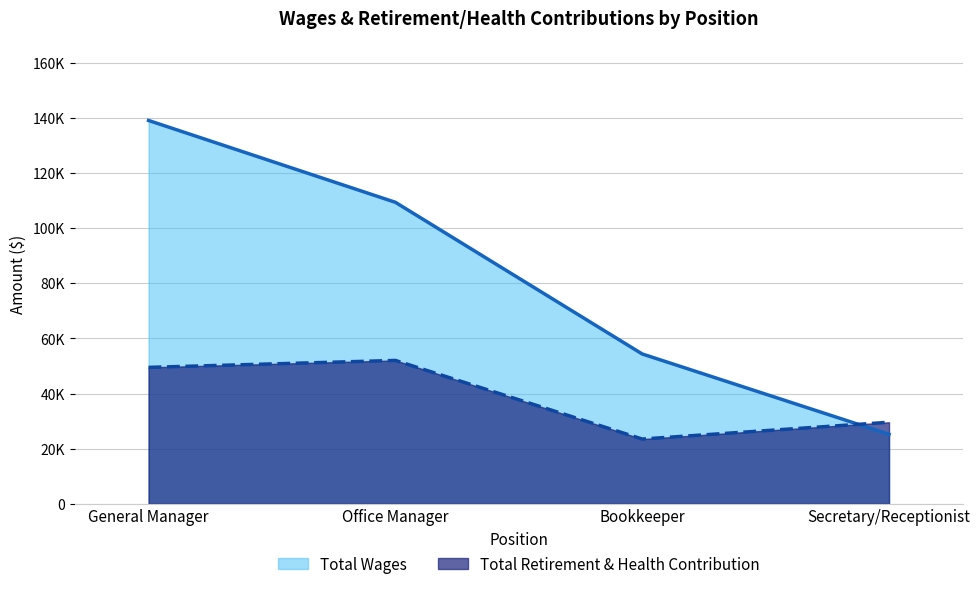

What is the difference between the maximum and second lowest values in the Total Retirement & Health Contribution series?

22420